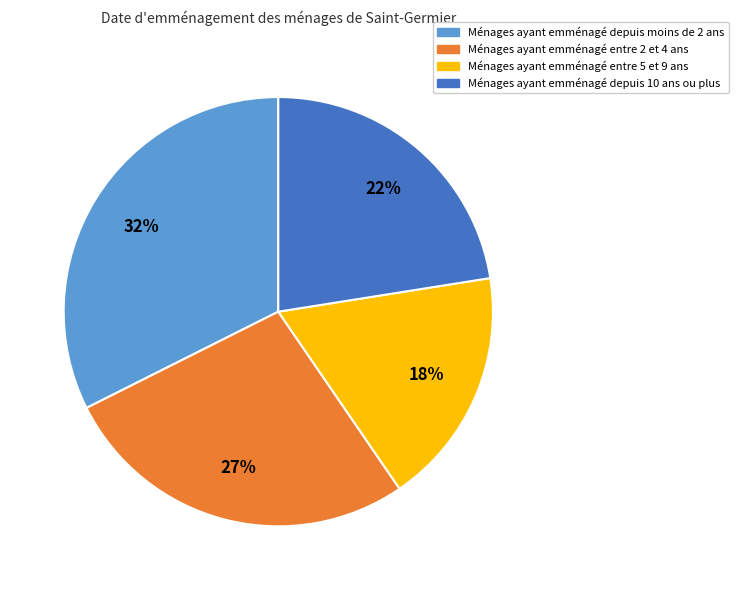

How many segments does this pie chart have?

4